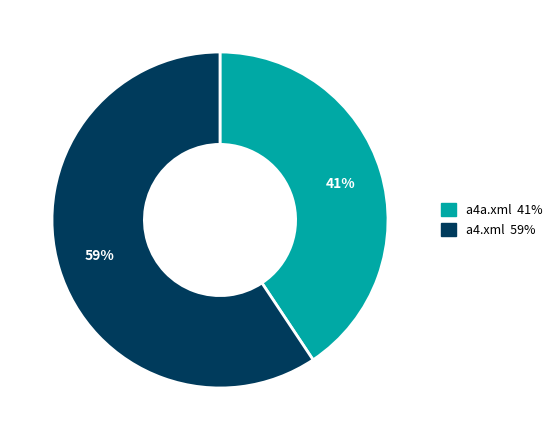

What percentage is the a4a.xml slice, to the nearest percent?

41%